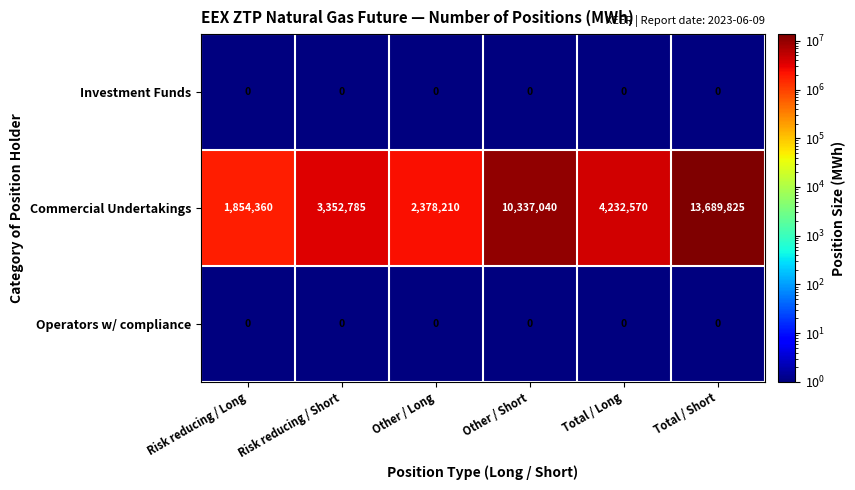

Which series changed the most between Risk reducing / Short and Other / Long?

Commercial Undertakings